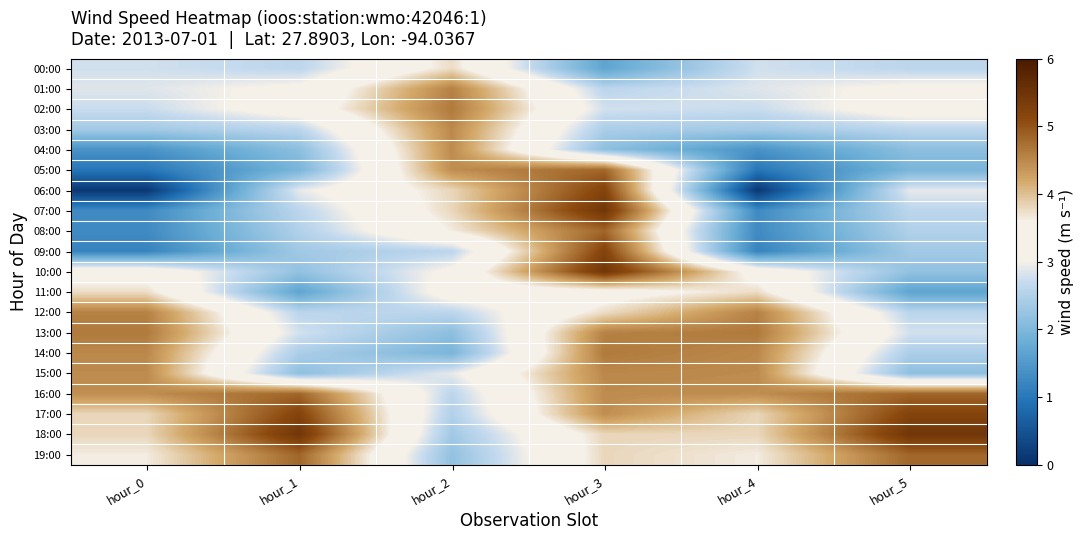

Reading right to left, what are all the values shown in this chart?

00:00: hour_5=2.6	hour_4=2.8	hour_3=1.7	hour_2=3.8	hour_1=2.6	hour_0=2.8
01:00: hour_5=3.1	hour_4=2.9	hour_3=2.6	hour_2=4.6	hour_1=3.1	hour_0=2.9
02:00: hour_5=3.3	hour_4=2.7	hour_3=2.8	hour_2=4.6	hour_1=3.3	hour_0=2.7
03:00: hour_5=2.6	hour_4=2.4	hour_3=2.4	hour_2=4.5	hour_1=2.6	hour_0=2.4
04:00: hour_5=2.1	hour_4=1.4	hour_3=2.2	hour_2=4.5	hour_1=2.1	hour_0=1.4
05:00: hour_5=2.0	hour_4=1.0	hour_3=4.8	hour_2=4.4	hour_1=2.0	hour_0=1.0
06:00: hour_5=2.9	hour_4=0.1	hour_3=5.2	hour_2=3.8	hour_1=2.9	hour_0=0.1
07:00: hour_5=2.6	hour_4=1.3	hour_3=5.5	hour_2=3.8	hour_1=2.6	hour_0=1.3
08:00: hour_5=2.5	hour_4=1.3	hour_3=4.8	hour_2=3.6	hour_1=2.5	hour_0=1.3
09:00: hour_5=2.3	hour_4=1.2	hour_3=5.2	hour_2=2.6	hour_1=2.3	hour_0=1.2
10:00: hour_5=2.2	hour_4=3.4	hour_3=5.5	hour_2=3.1	hour_1=2.2	hour_0=3.4
11:00: hour_5=1.7	hour_4=3.8	hour_3=3.4	hour_2=3.3	hour_1=1.7	hour_0=3.8
12:00: hour_5=2.6	hour_4=4.6	hour_3=3.8	hour_2=2.6	hour_1=2.6	hour_0=4.6
13:00: hour_5=2.8	hour_4=4.6	hour_3=4.6	hour_2=2.1	hour_1=2.8	hour_0=4.6
14:00: hour_5=2.4	hour_4=4.5	hour_3=4.6	hour_2=2.0	hour_1=2.4	hour_0=4.5
15:00: hour_5=2.2	hour_4=4.5	hour_3=4.5	hour_2=2.9	hour_1=2.2	hour_0=4.5
16:00: hour_5=4.8	hour_4=4.4	hour_3=4.5	hour_2=2.6	hour_1=4.8	hour_0=4.4
17:00: hour_5=5.2	hour_4=3.8	hour_3=4.4	hour_2=2.5	hour_1=5.2	hour_0=3.8
18:00: hour_5=5.5	hour_4=3.8	hour_3=3.8	hour_2=2.3	hour_1=5.5	hour_0=3.8
19:00: hour_5=4.8	hour_4=3.6	hour_3=3.8	hour_2=2.2	hour_1=4.8	hour_0=3.6